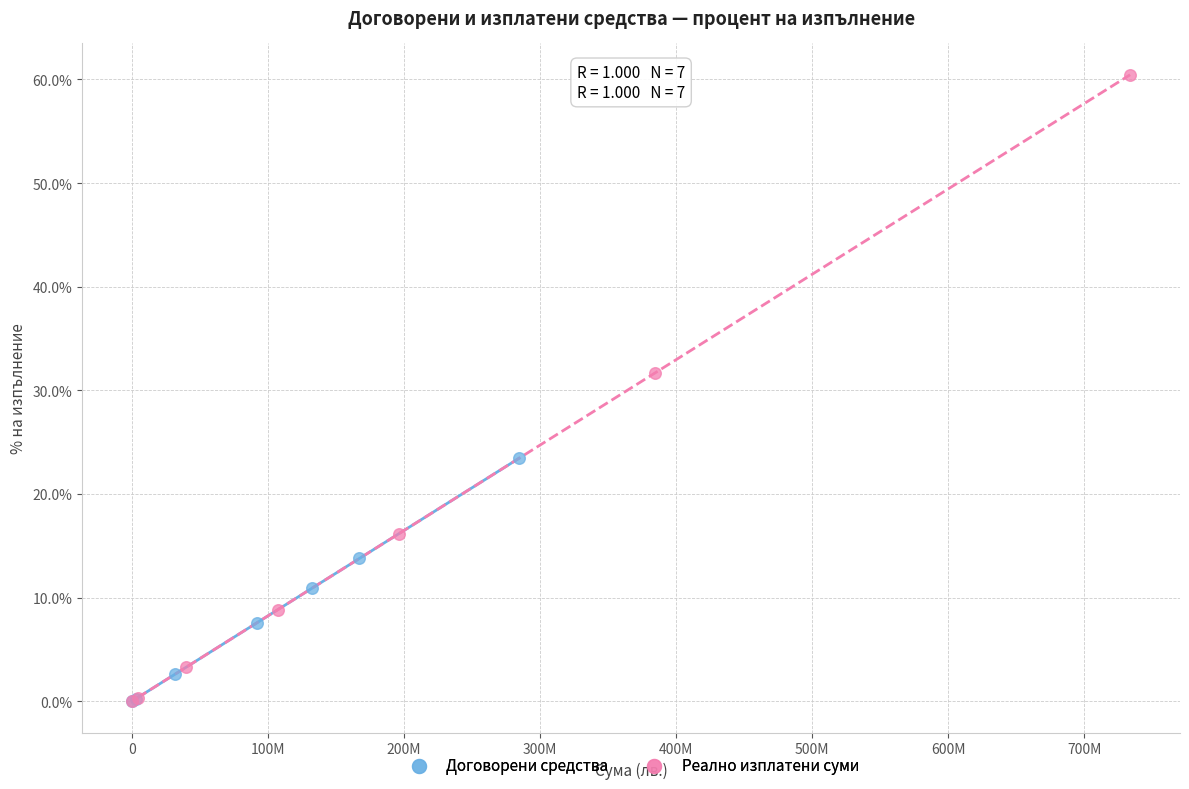

Which series reaches the maximum Y coordinate?

Реално изплатени суми